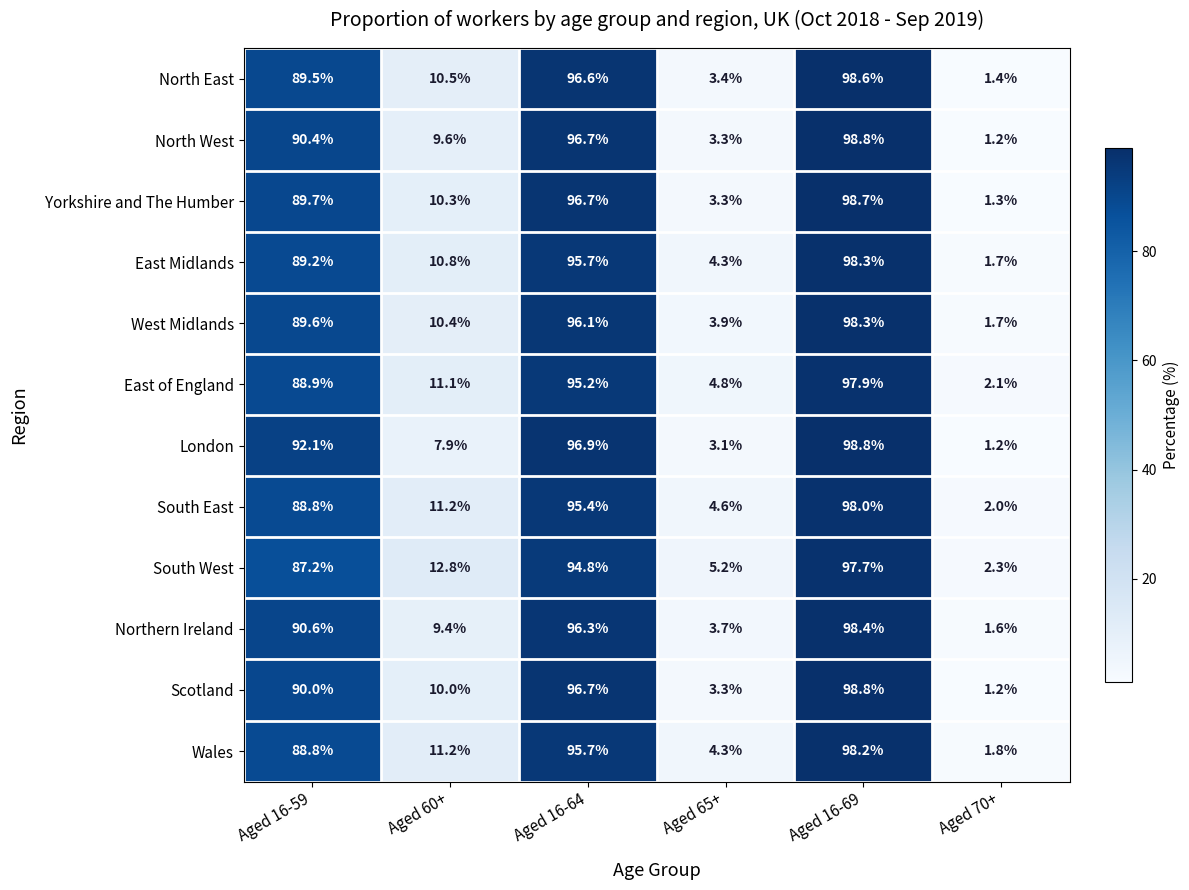

At how many categories does at least one series exceed 72?

3